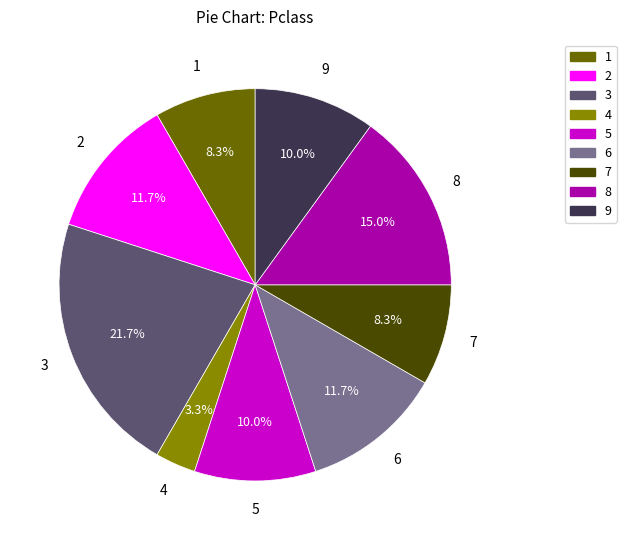

Is there a majority slice in this chart?

No